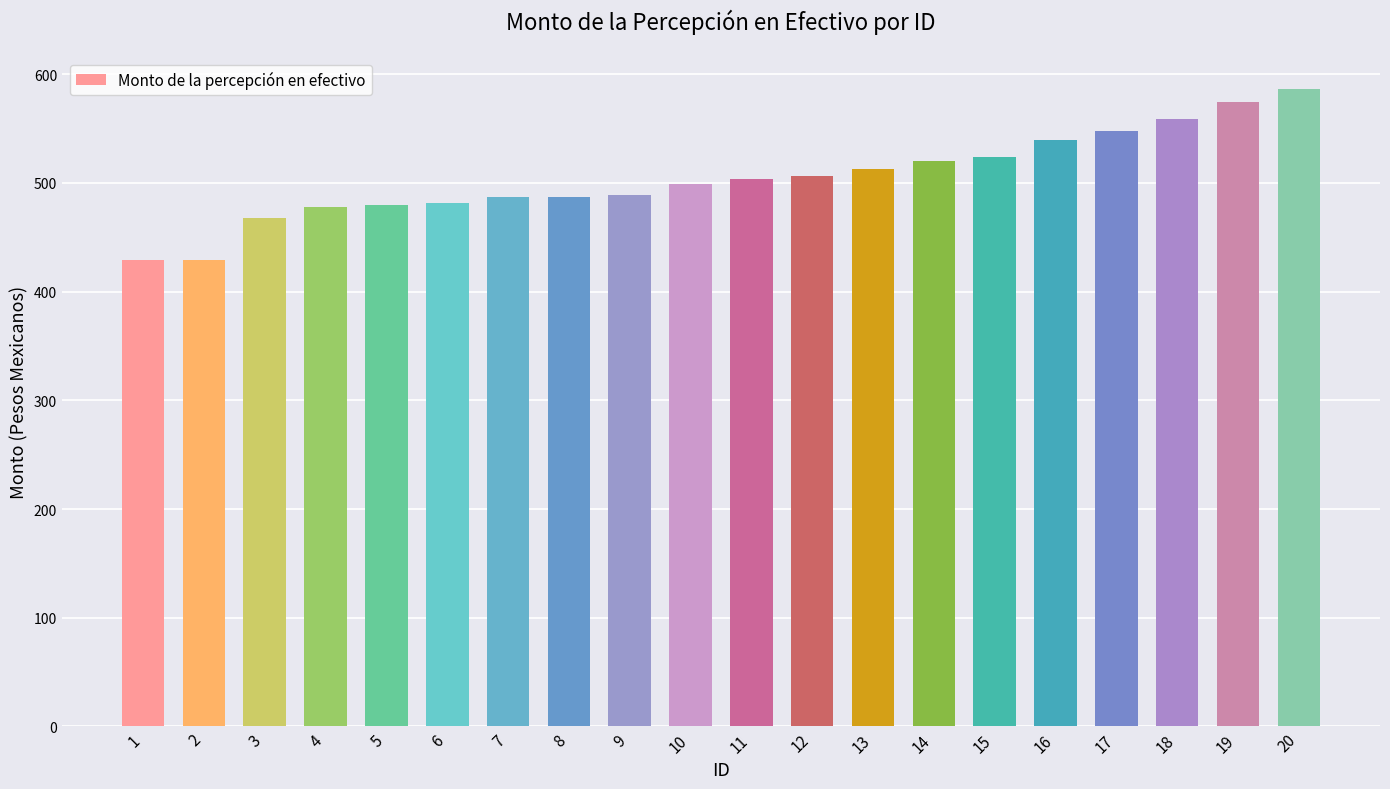

Which label corresponds to the largest value in the chart?

20